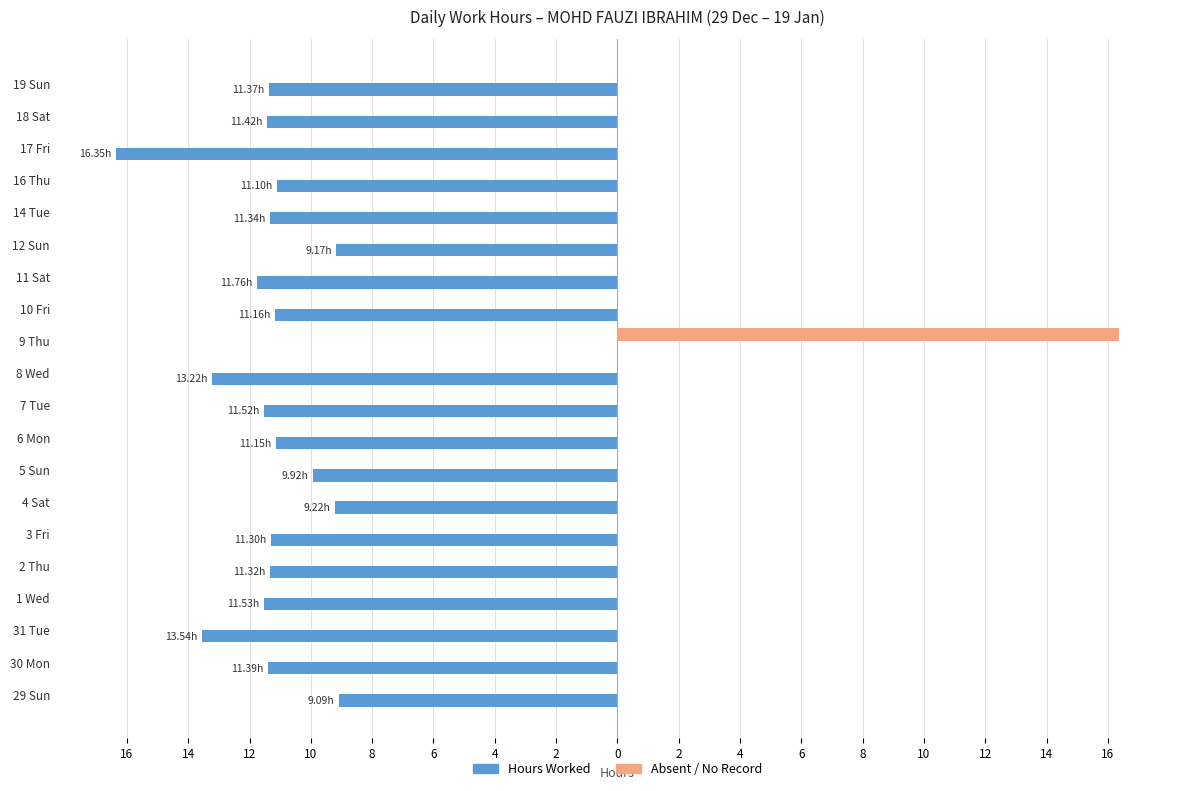

What are all the series names shown in the legend?

Hours Worked, Absent / No Record